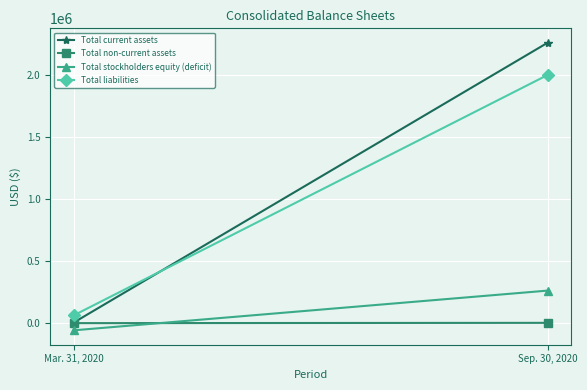

What is the difference between the Total current assets values at Sep. 30, 2020 and Mar. 31, 2020?

2258527